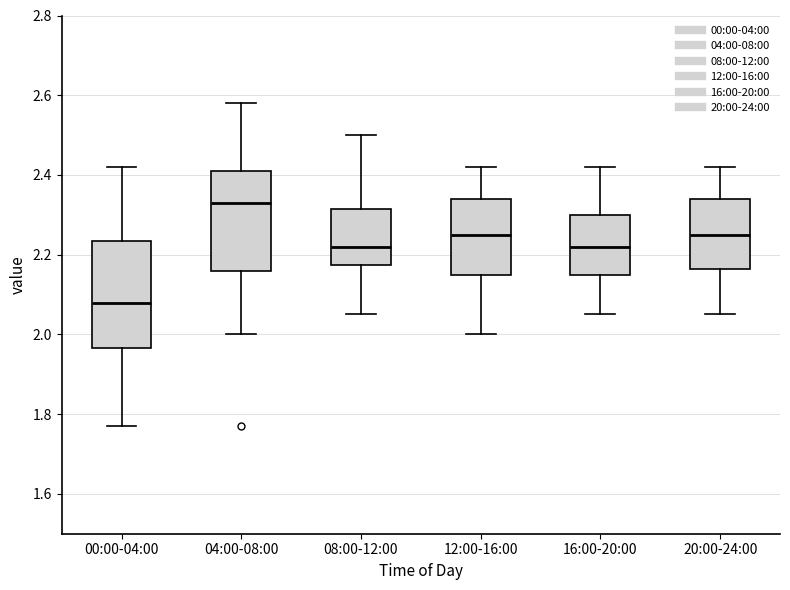

Reading left to right, transcribe this box plot: for each box, give where its median line is, the range the box spans, and where its two whiskers end, as read against the y-axis. The values are not printed on the chart, so give them approximately, as read against the axis.

00:00-04:00: median 2.08, box 1.96 to 2.24, whiskers 1.78 to 2.42
04:00-08:00: median 2.34, box 2.16 to 2.42, whiskers 2.00 to 2.58
08:00-12:00: median 2.22, box 2.18 to 2.32, whiskers 2.06 to 2.50
12:00-16:00: median 2.26, box 2.16 to 2.34, whiskers 2.00 to 2.42
16:00-20:00: median 2.22, box 2.16 to 2.30, whiskers 2.06 to 2.42
20:00-24:00: median 2.26, box 2.16 to 2.34, whiskers 2.06 to 2.42